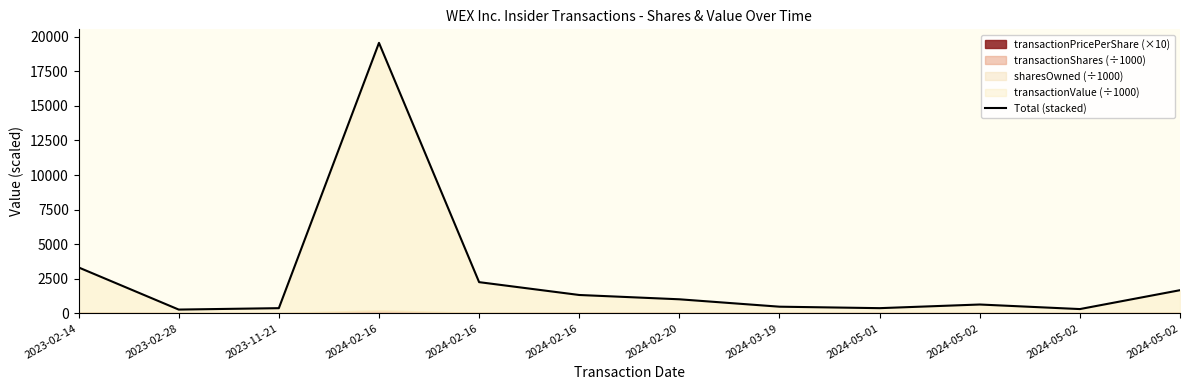

What is the value of the 9th point from the left?

377.1